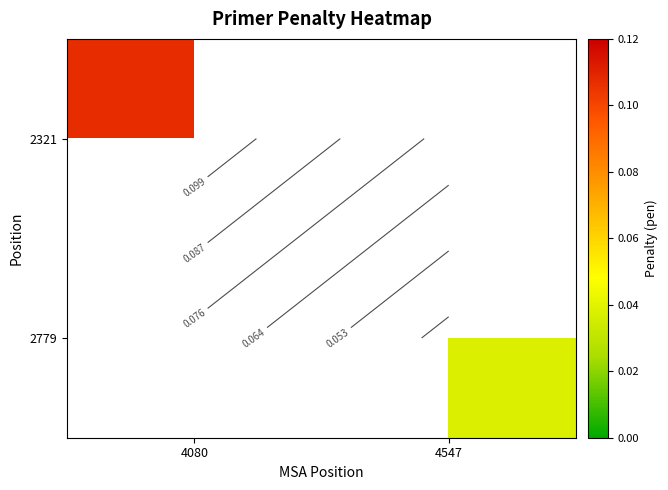

How many data points does each series have?

2